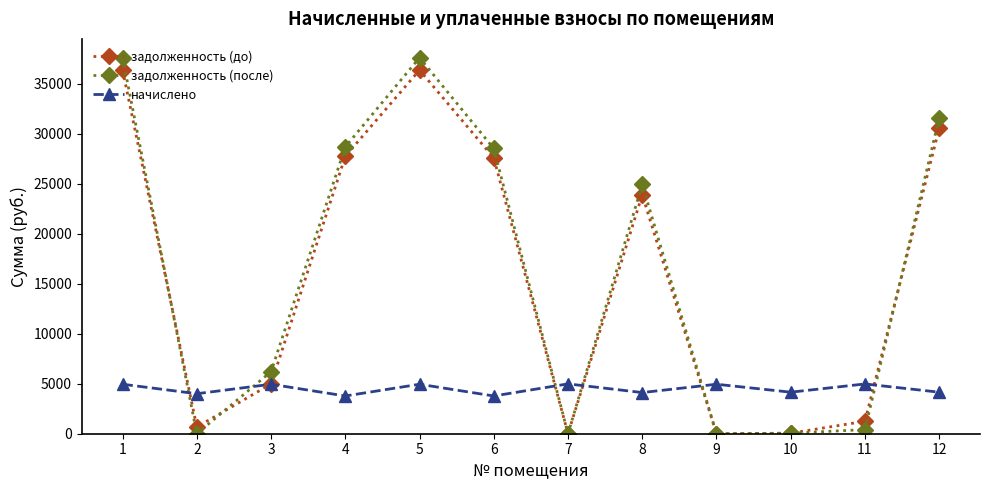

At which label does начислено first exceed 4945?

1